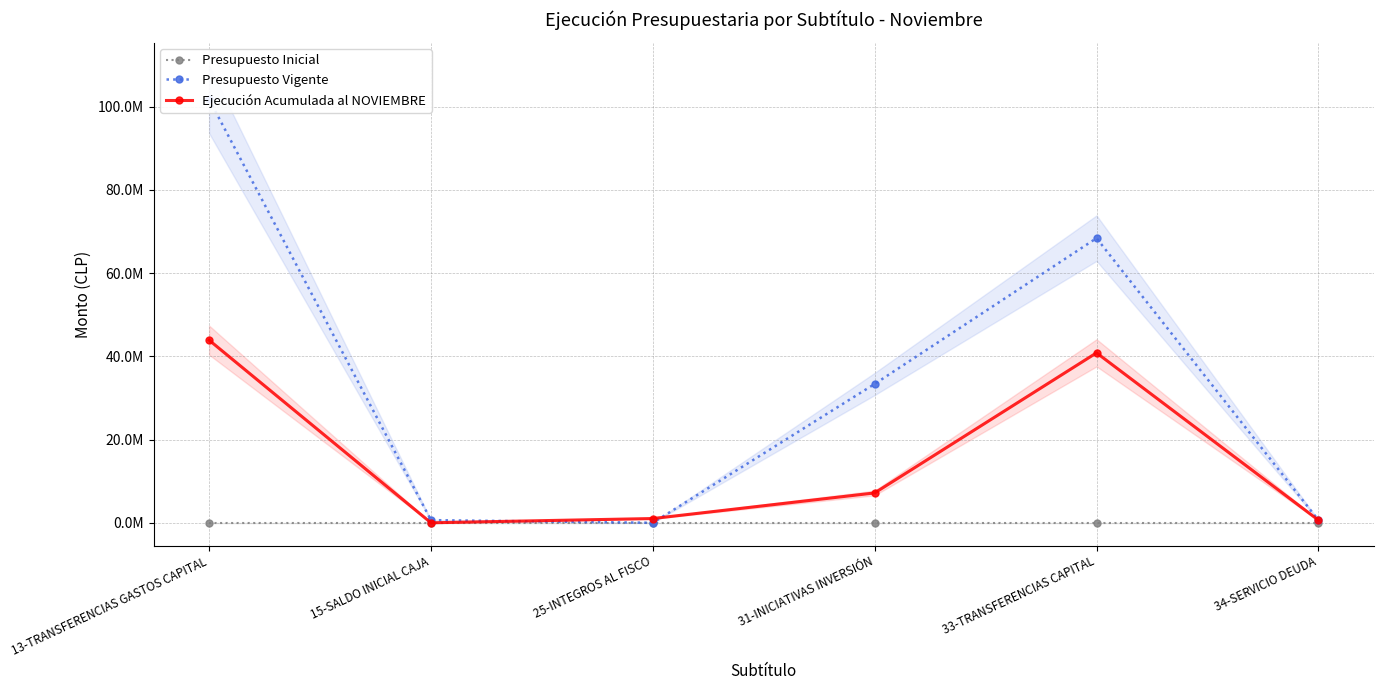

Count the number of categories in the chart.

6